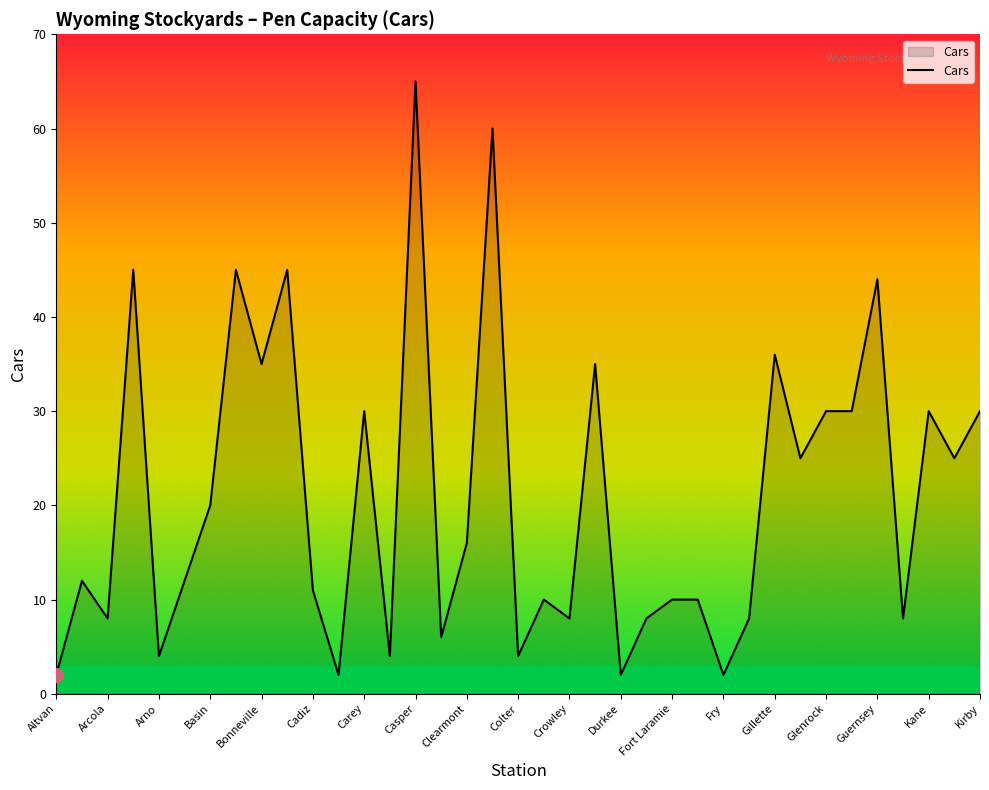

What is the maximum value shown in the chart?

65